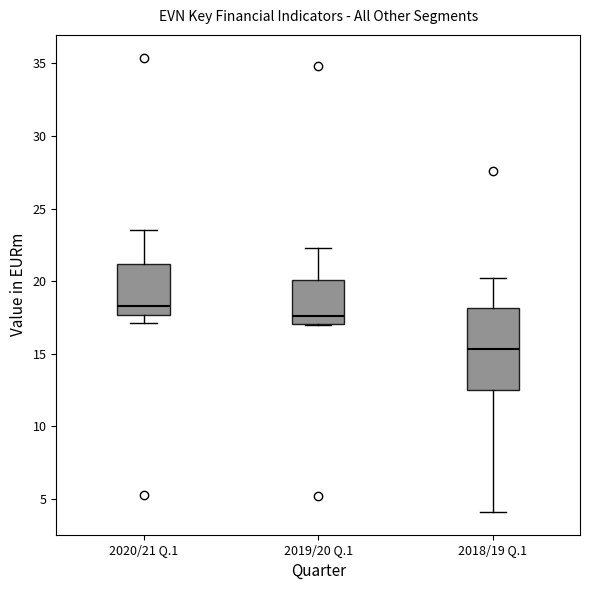

Where is the lower edge of the box for 2019/20 Q.1 on the y-axis? The values are not printed on the chart, so give them approximately, as read against the axis.

17.0